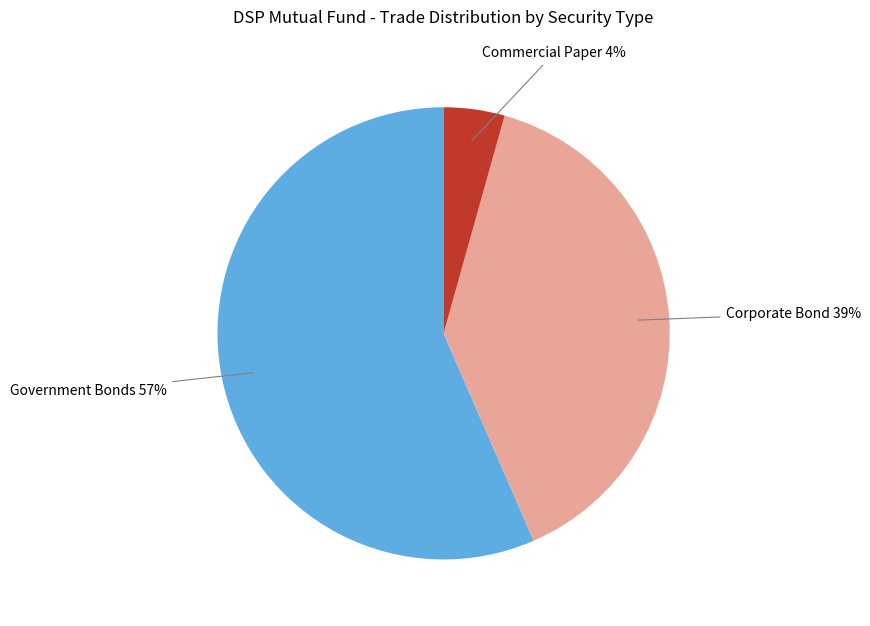

Which has a higher value, Government Bonds or Commercial Paper?

Government Bonds